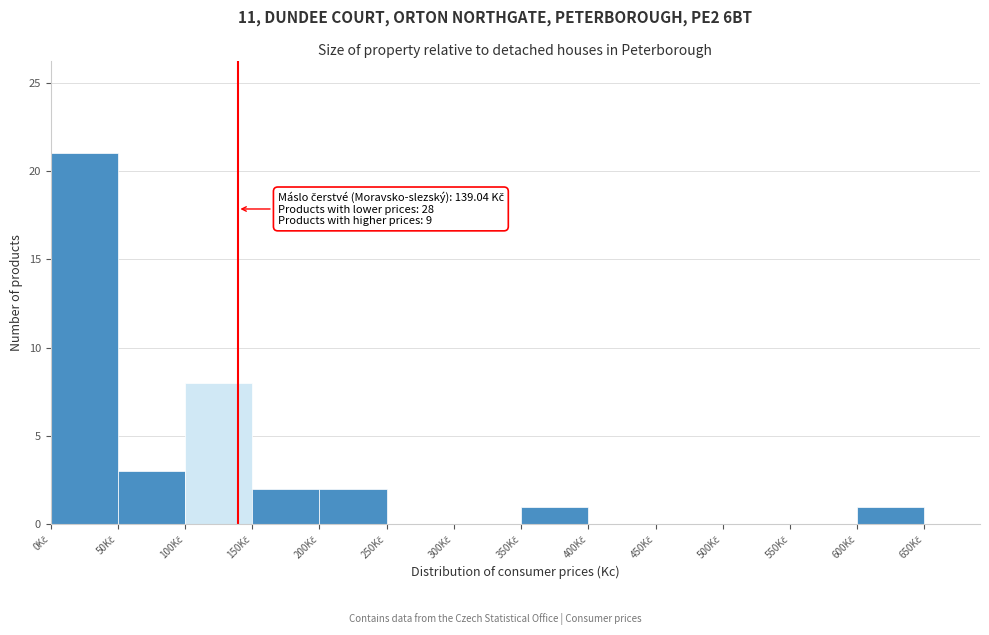

Over which range of the x-axis is the bar tallest?

0 to 50